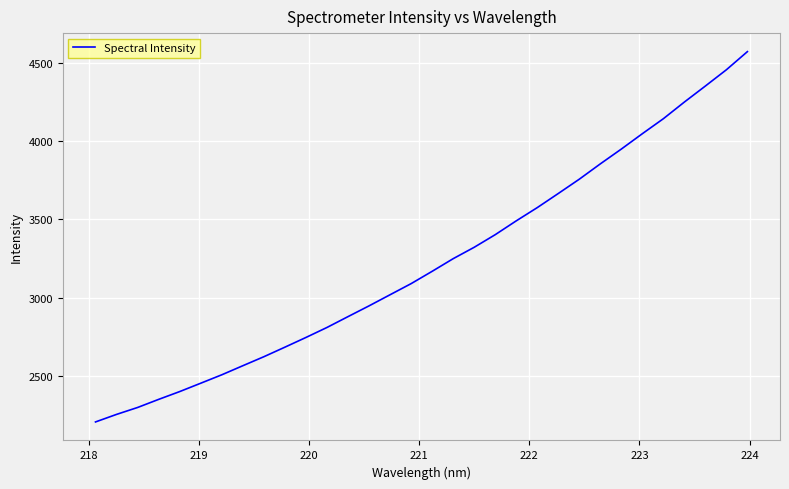

What is the smallest value displayed?

2206.8